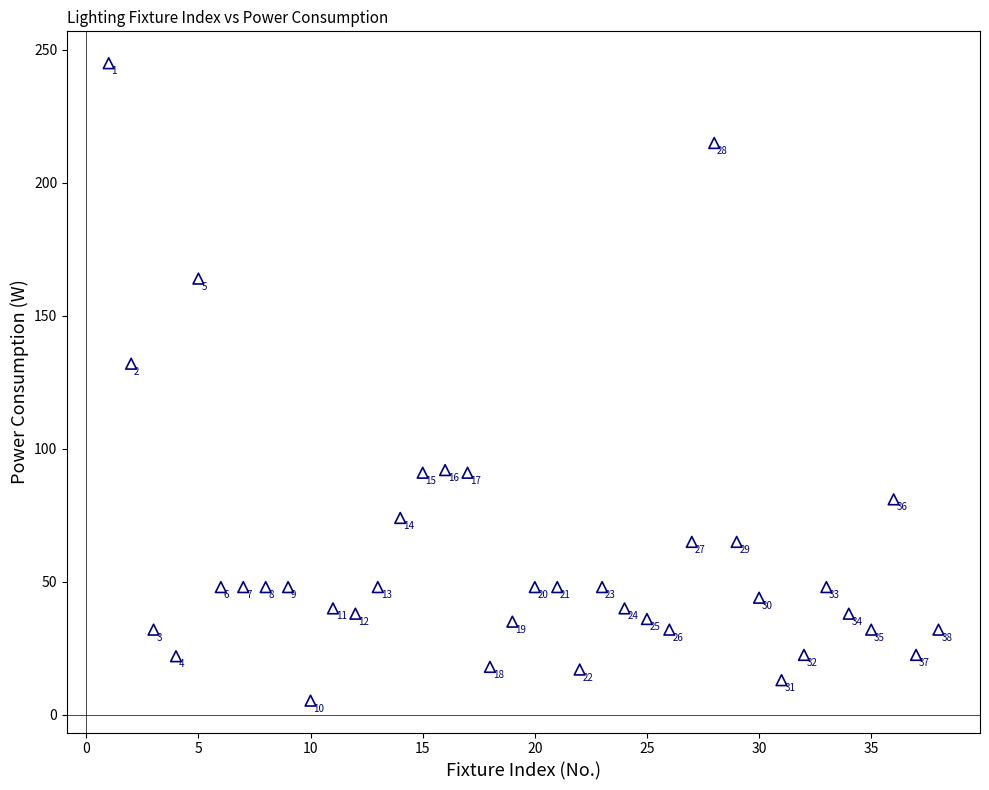

What is the range of Y values (max minus min)?

239.7